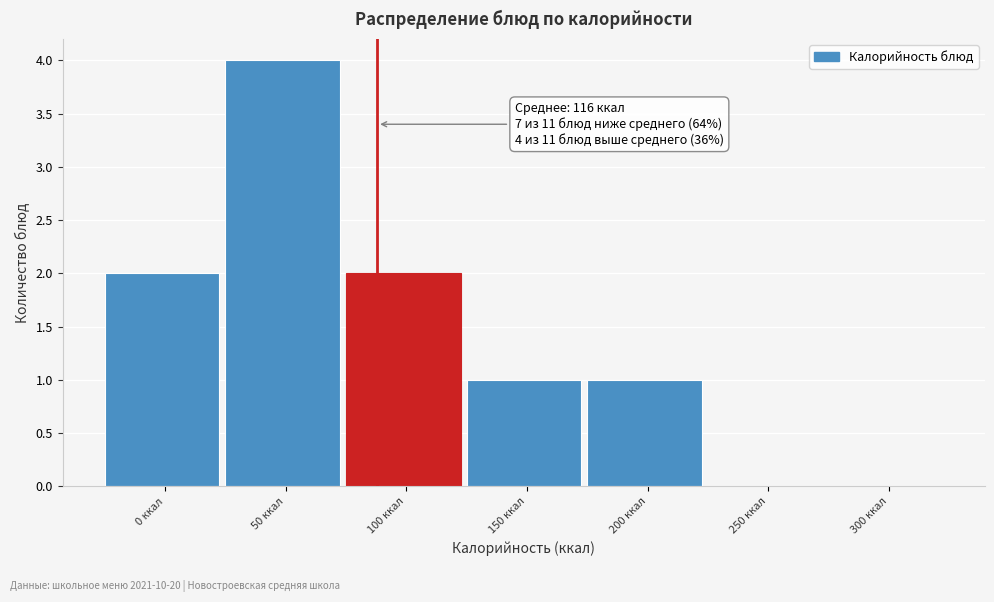

Reading left to right, transcribe all the data shown in this chart.

0 ккал=2	50 ккал=4	100 ккал=2	150 ккал=1	200 ккал=1	250 ккал=0	300 ккал=0